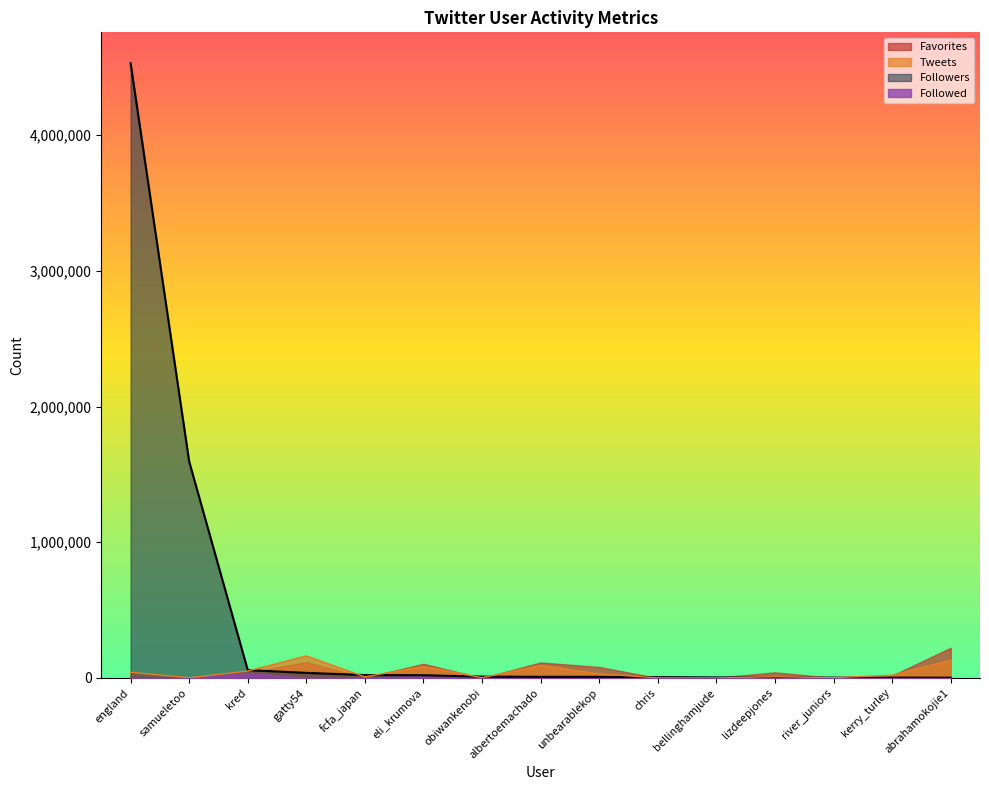

What are all the series names shown in the legend?

Followed, Followers, Tweets, Favorites